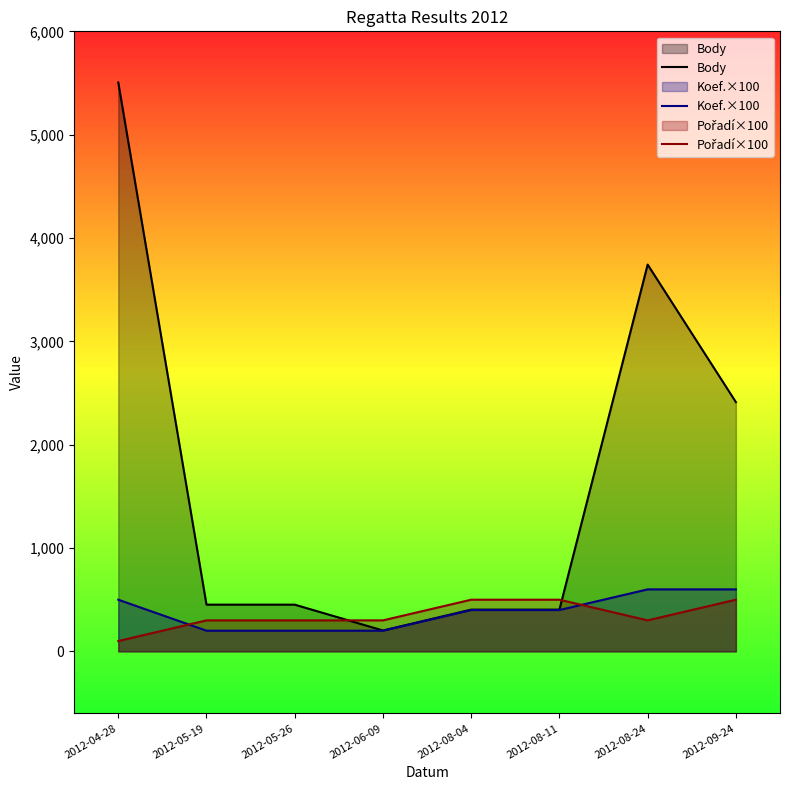

List the series in order of their peak value, highest first.

Body, Koef.×100, Pořadí×100